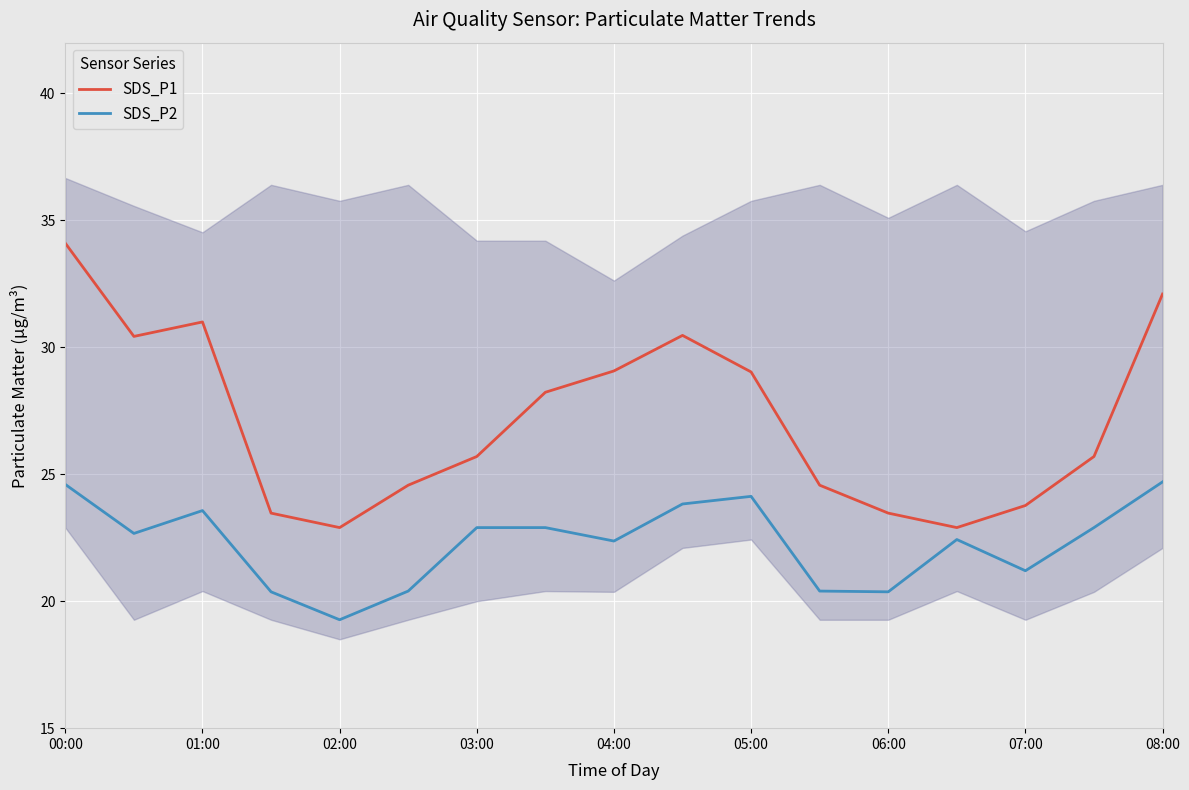

How many categories are shown in the chart?

17